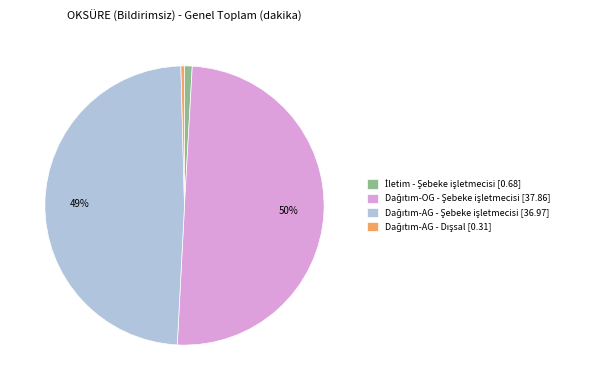

To the nearest percent, what is the difference between the largest and smallest slice percentages?

50%